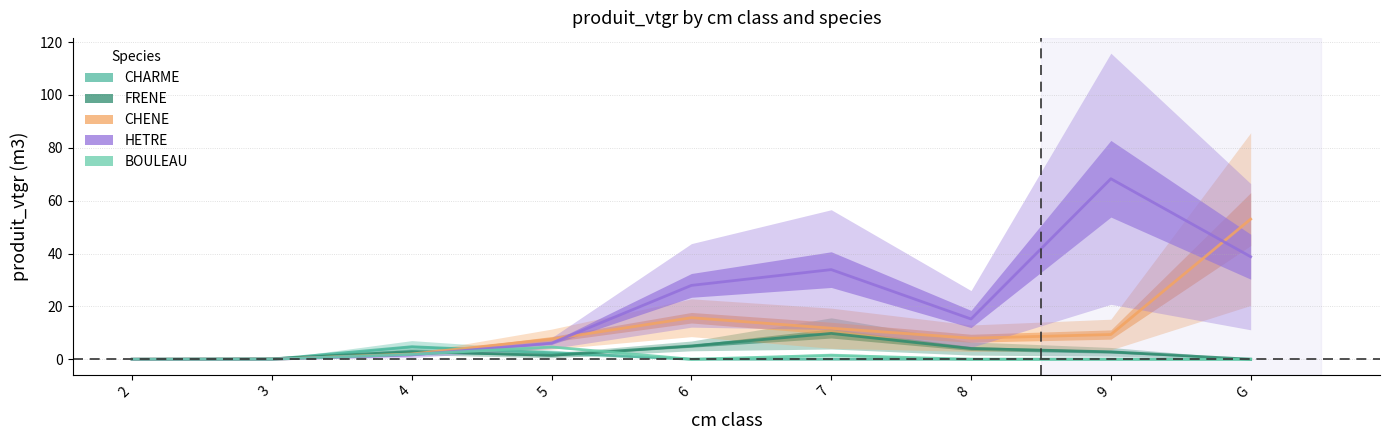

What is the label of the 2nd point from the right?

9